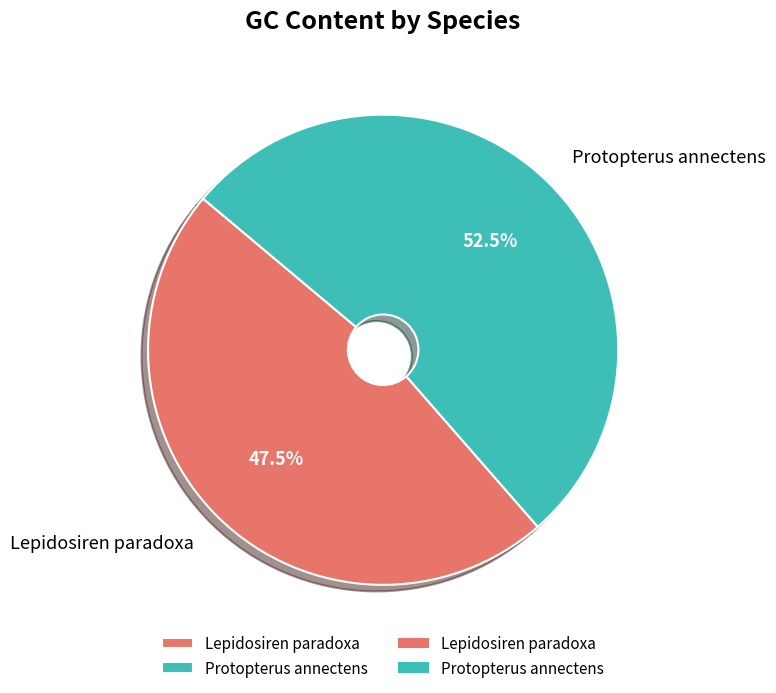

Count the number of slices in the pie.

2